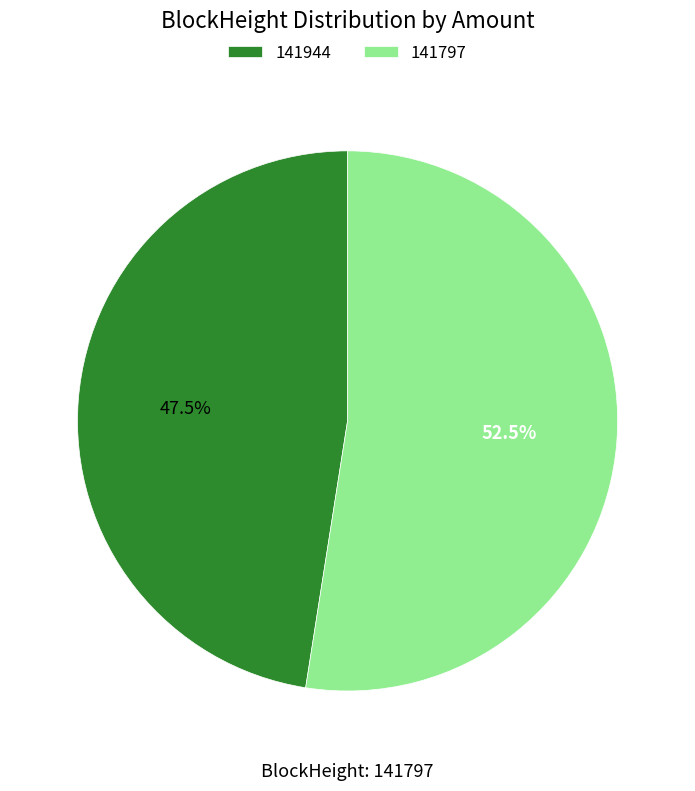

Is 141944 the majority of the pie?

No